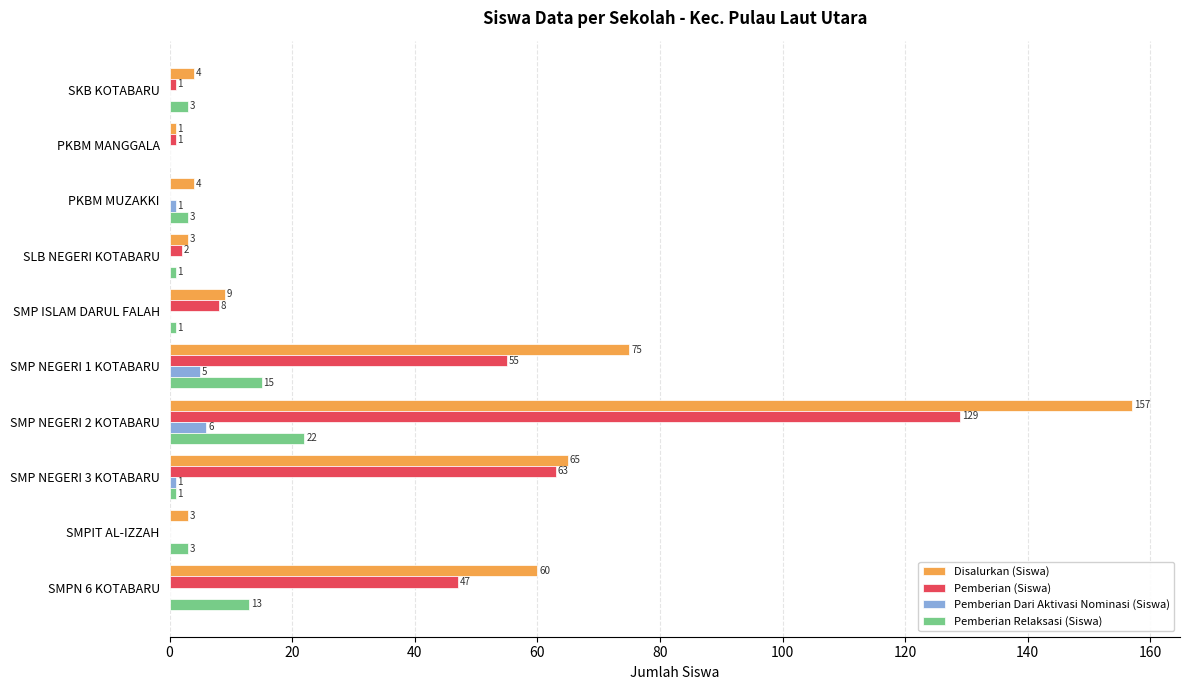

At which category is the sum across all series the highest?

SMP NEGERI 2 KOTABARU